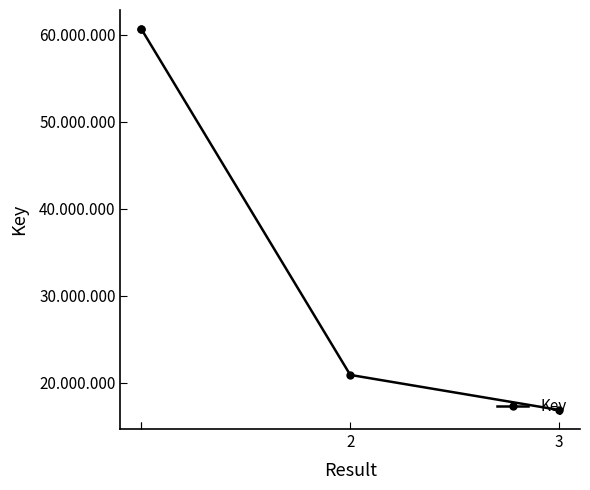

Is it true that the value at 3 is 16878951?

True